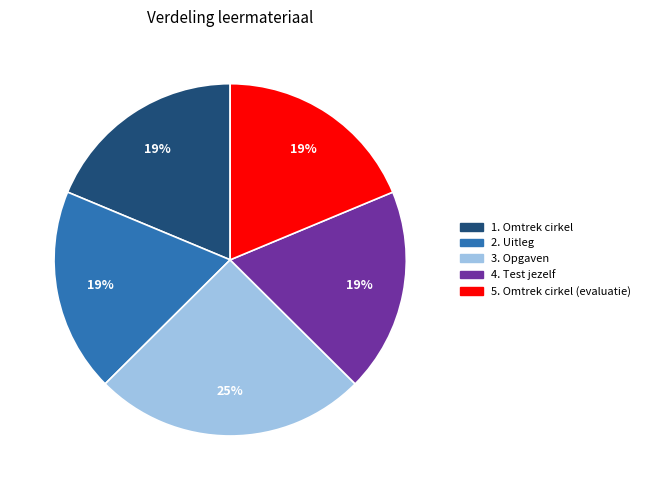

To the nearest percent, what is the average slice percentage?

20%